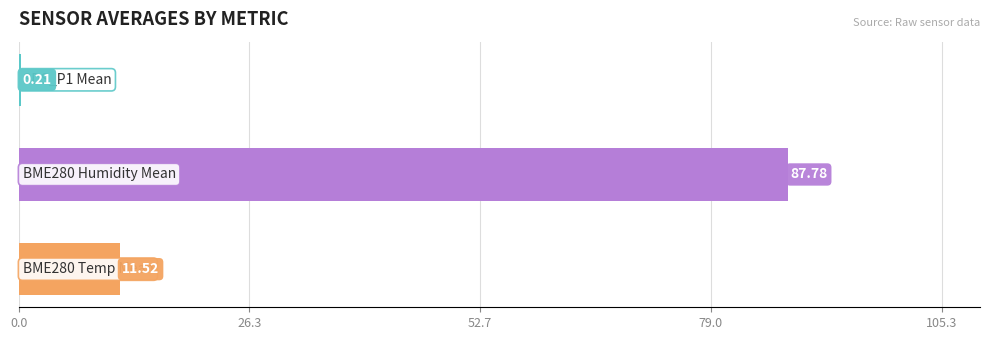

What is the sum of all values?

99.5